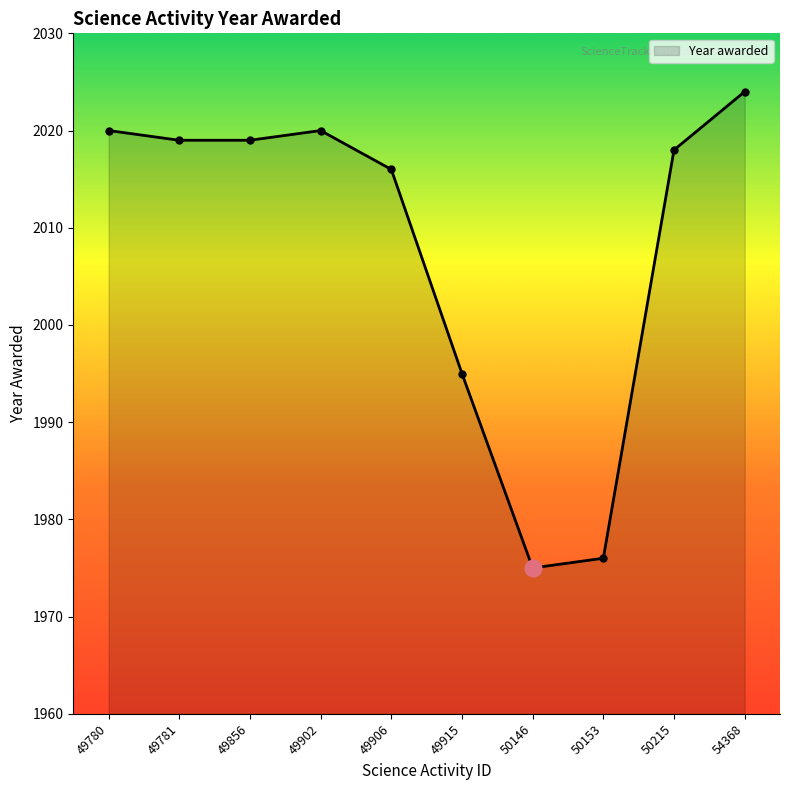

Reading left to right, transcribe all the data shown in this chart.

2020	2019	2019	2020	2016	1995	1975	1976	2018	2024